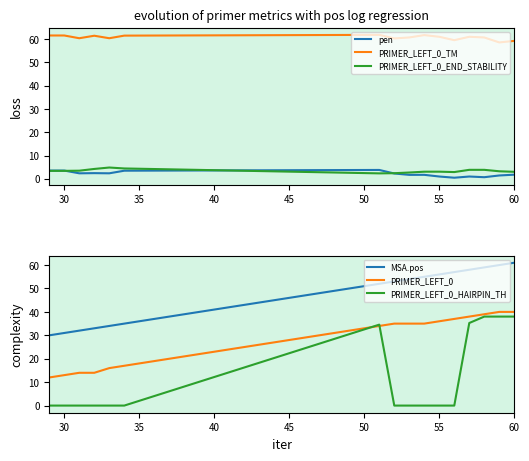

What is the average value of the MSA.pos series?

47.5